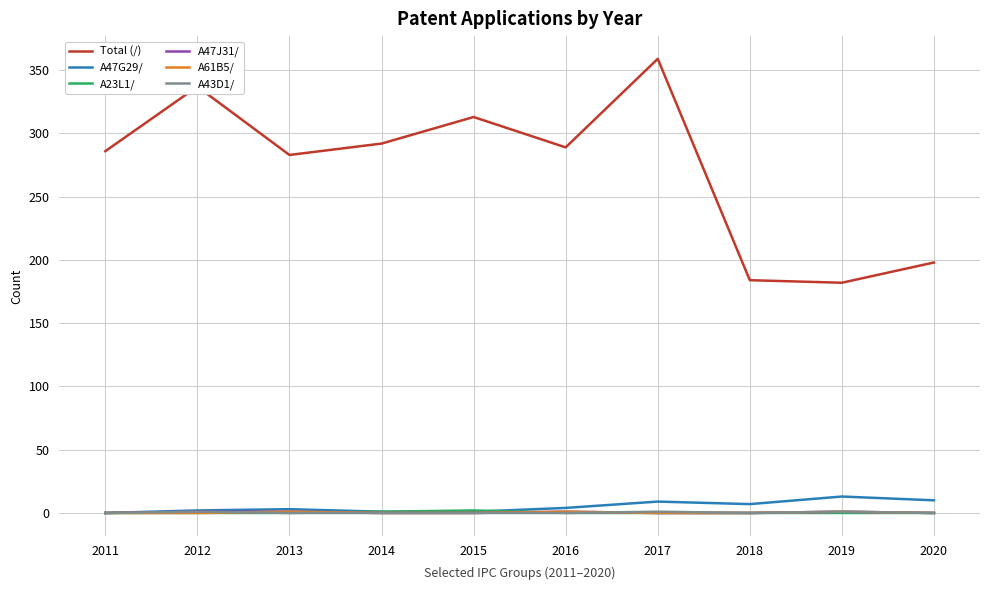

How many lines are shown in the chart?

6